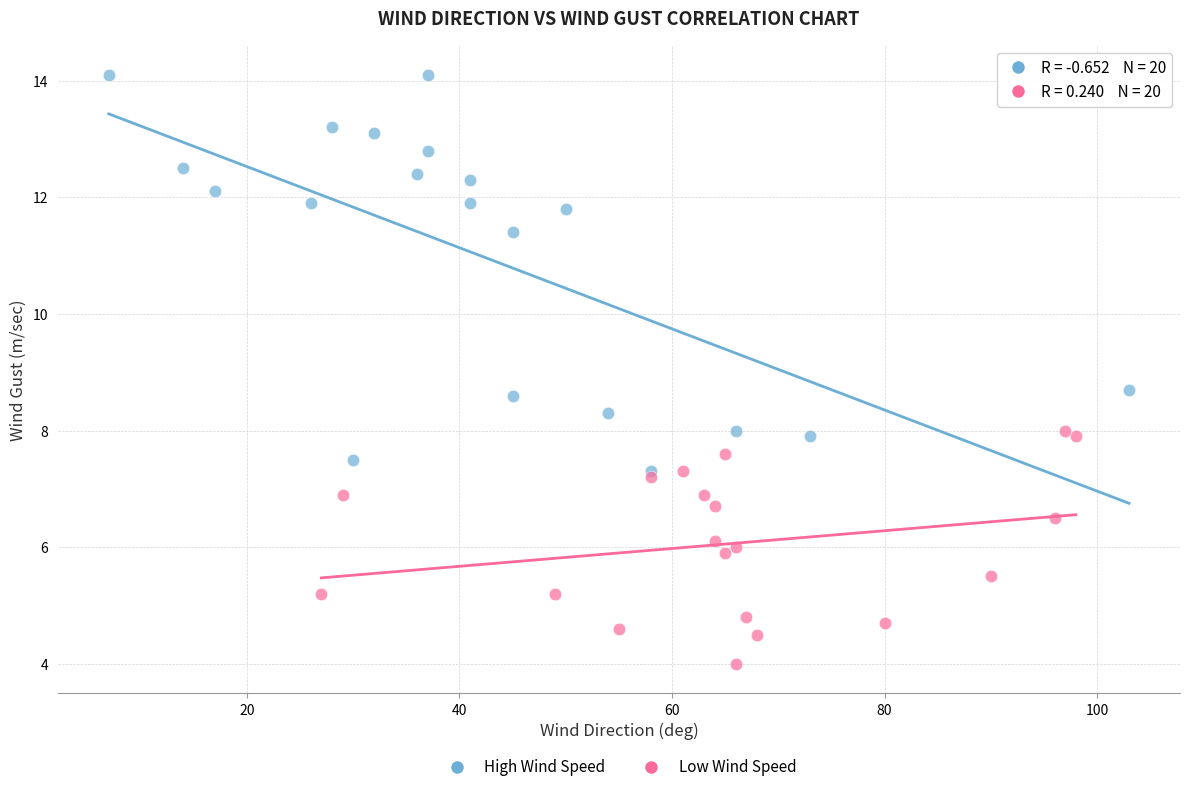

Which series contains the lowest Y value?

Low Wind Speed